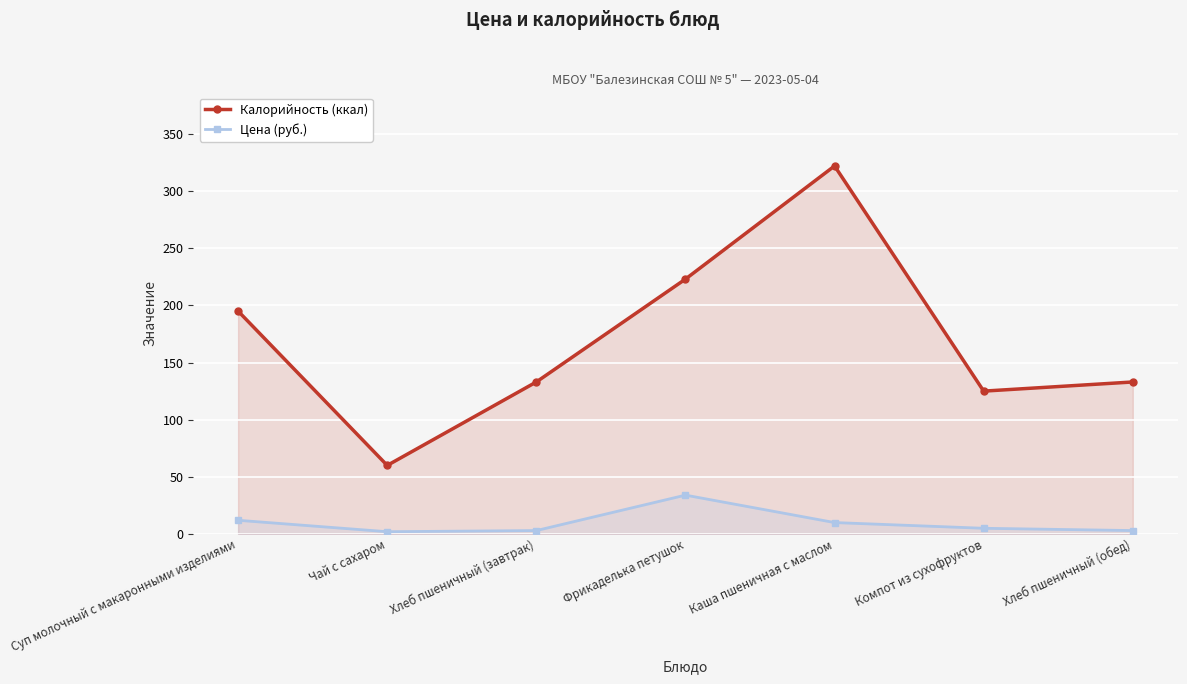

How many values in the Калорийность (ккал) series are below 133?

2